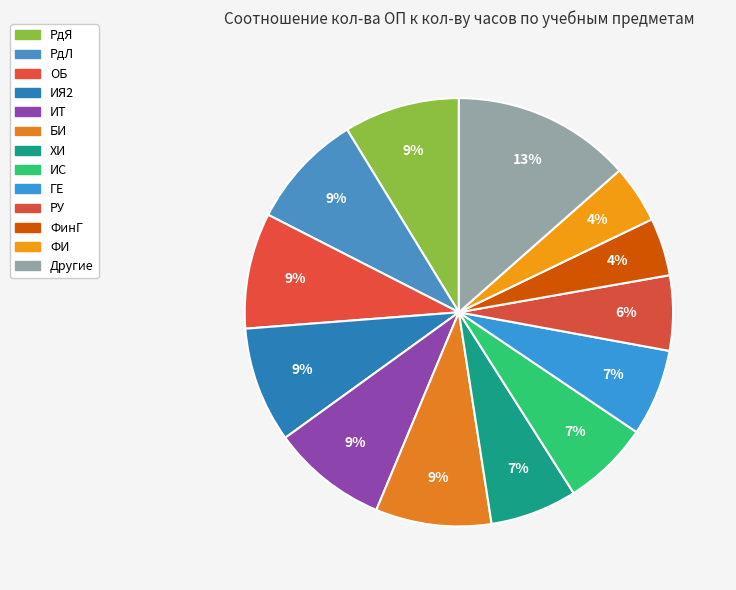

How many segments does this pie chart have?

13